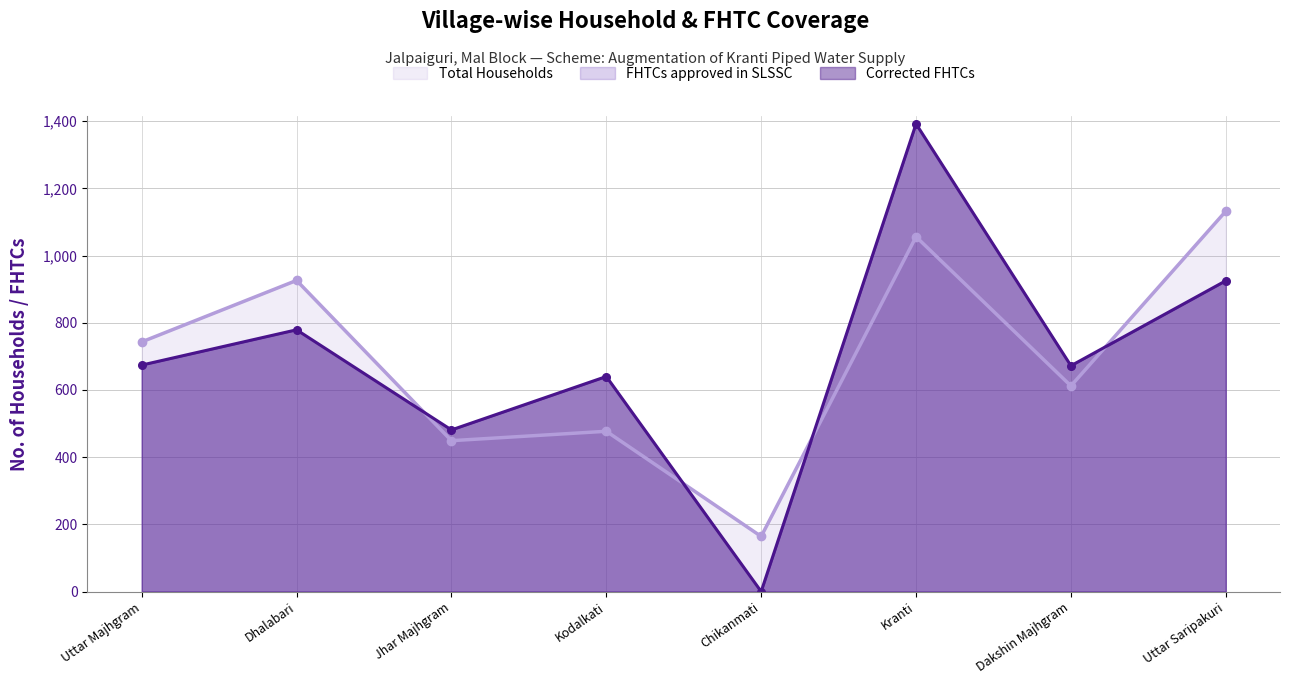

At Kodalkati, list the series in order from smallest to largest.

Total Households, FHTCs approved in SLSSC